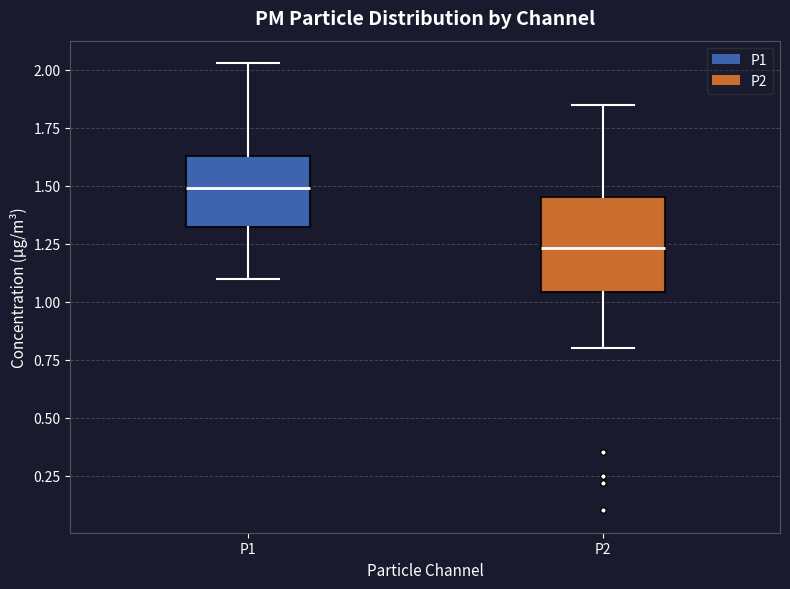

Reading left to right, transcribe this box plot: for each box, give where its median line is, the range the box spans, and where its two whiskers end, as read against the y-axis. The values are not printed on the chart, so give them approximately, as read against the axis.

P1: median 1.50, box 1.30 to 1.65, whiskers 1.10 to 2.05
P2: median 1.25, box 1.05 to 1.45, whiskers 0.80 to 1.85